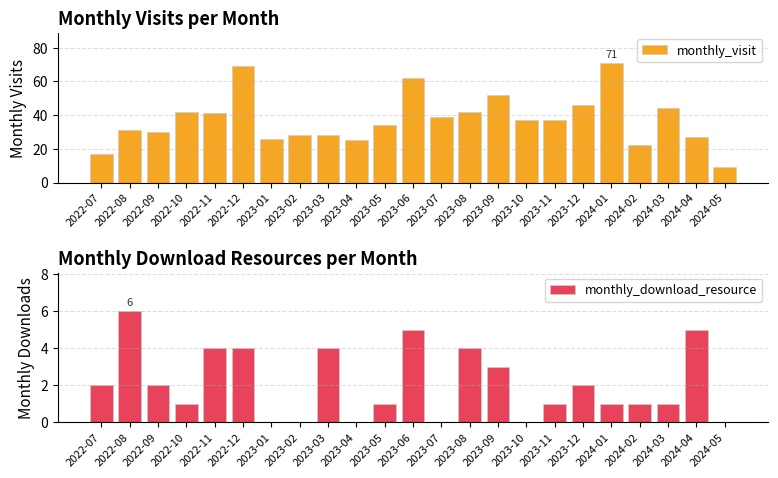

Reading left to right, transcribe all the data shown in this chart.

monthly_visit: 17	31	30	42	41	69	26	28	28	25	34	62	39	42	52	37	37	46	71	22	44	27	9
monthly_download_resource: 2	6	2	1	4	4	0	0	4	0	1	5	0	4	3	0	1	2	1	1	1	5	0